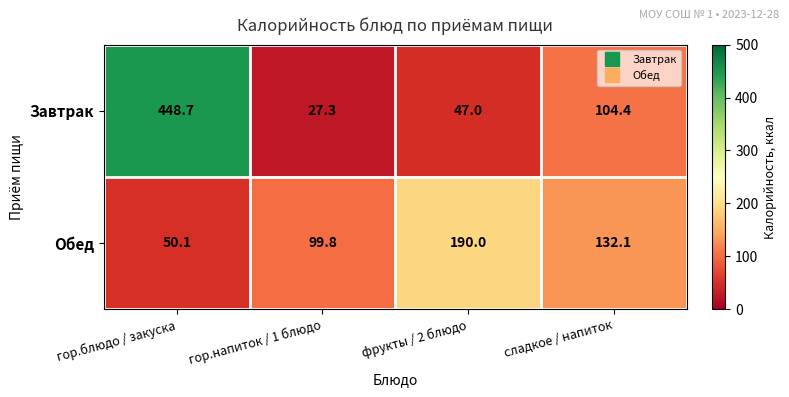

How many series are shown in this chart?

2